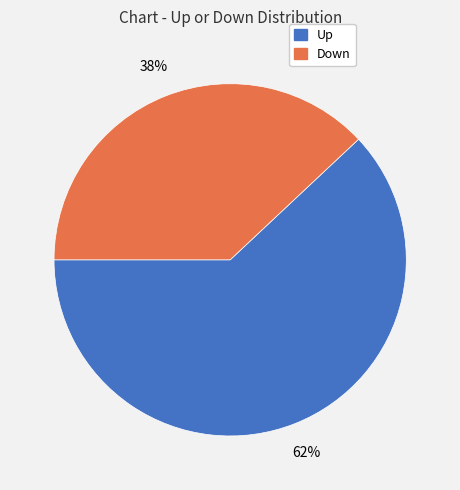

To the nearest percent, what is the difference between the largest and smallest slice percentages?

24%